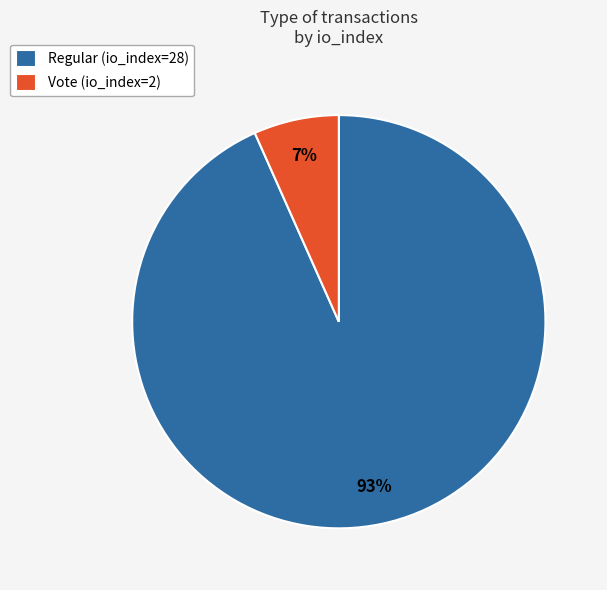

Does Vote (io_index=2) represent more than half of the total?

No